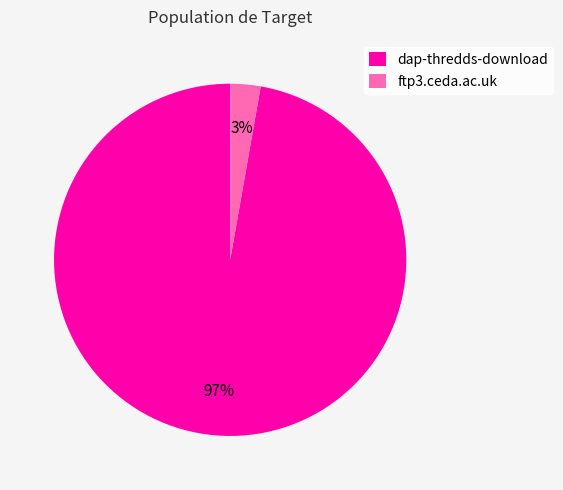

Which slice represents more than half of the pie?

dap-thredds-download